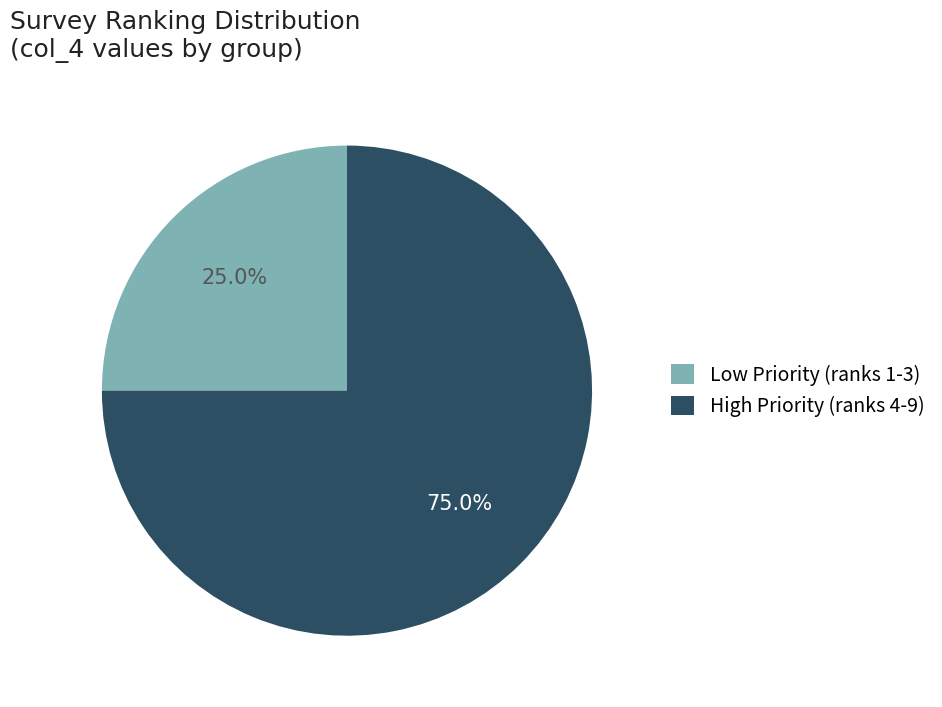

Does any single category account for the majority?

Yes